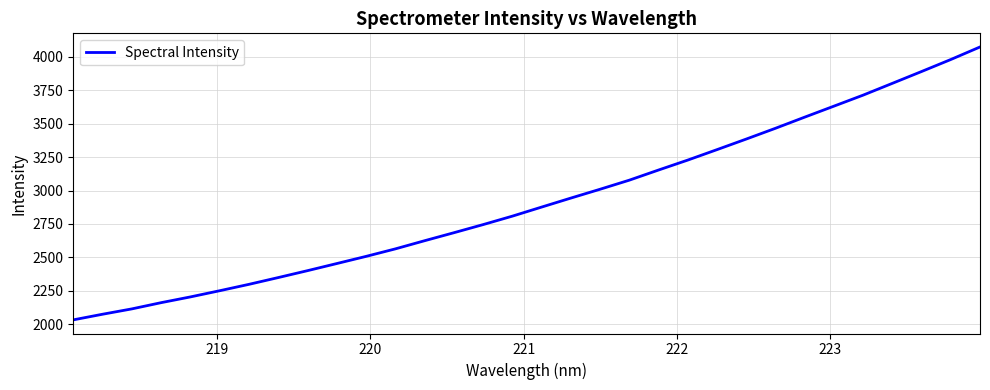

What is the smallest value displayed?

2033.8